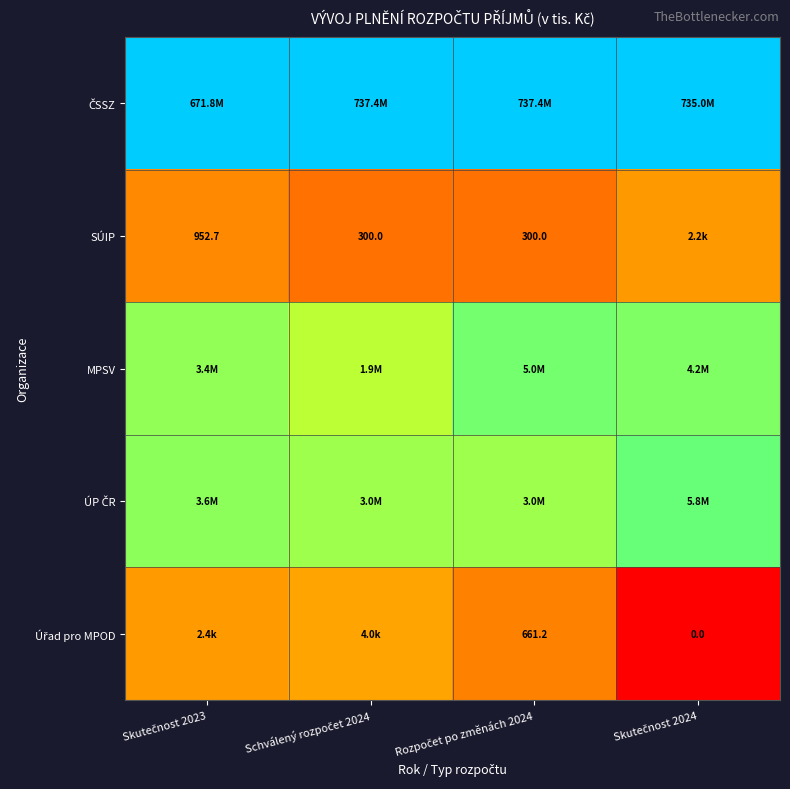

The value of ÚP ČR at Rozpočet po změnách 2024 is 3.4. True or false?

False